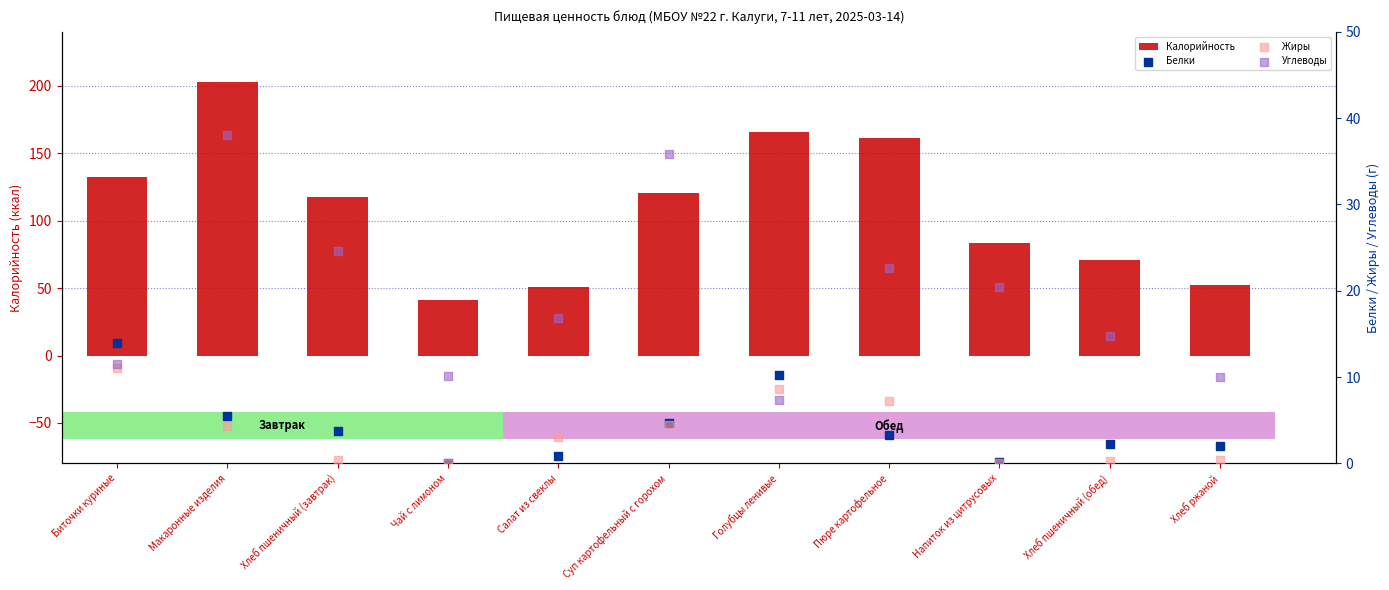

Is the value of Углеводы at Суп картофельный с горохом greater than the value of Белки at Пюре картофельное?

Yes